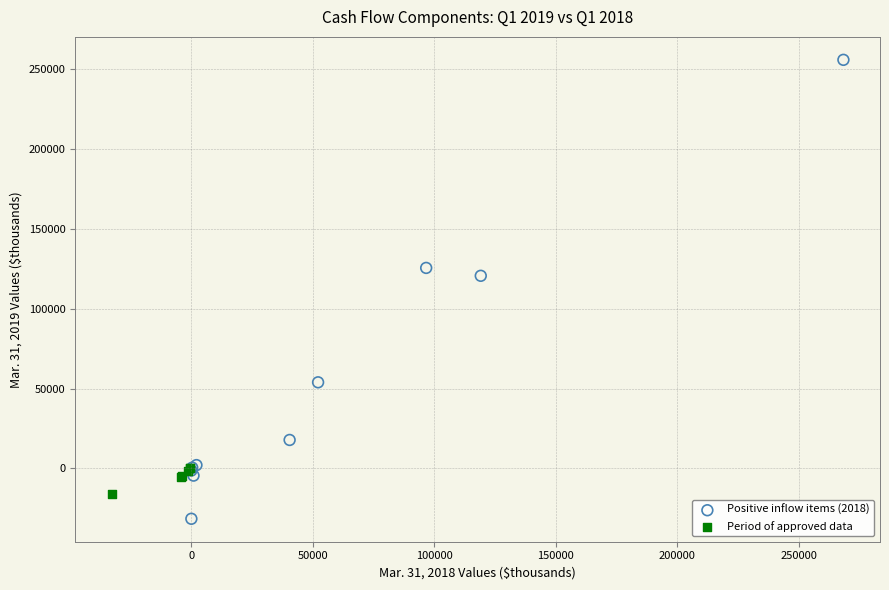

Which series contains the lowest Y value?

Positive inflow items (2018)